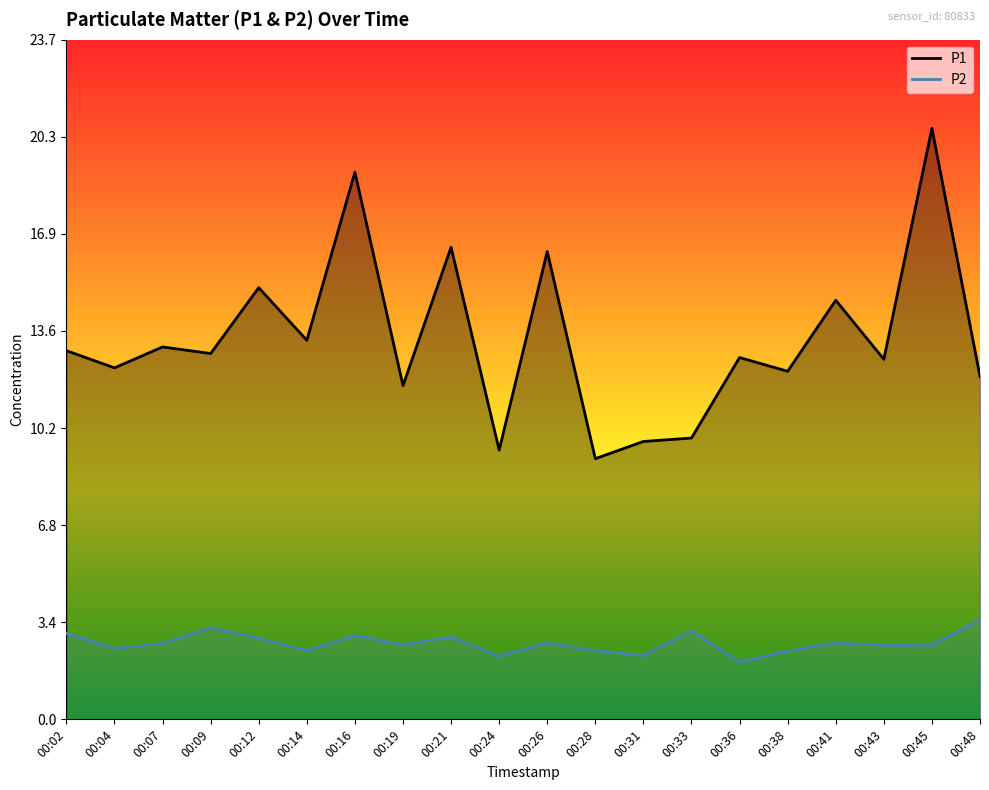

Reading right to left, what are all the values shown in this chart?

P1: 00:48=12.0	00:45=20.6	00:43=12.6	00:41=14.6	00:38=12.2	00:36=12.6	00:33=9.8	00:31=9.7	00:28=9.1	00:26=16.3	00:24=9.4	00:21=16.5	00:19=11.7	00:16=19.1	00:14=13.2	00:12=15.1	00:09=12.8	00:07=13.0	00:04=12.3	00:02=12.9
P2: 00:48=3.5	00:45=2.6	00:43=2.6	00:41=2.7	00:38=2.4	00:36=2.0	00:33=3.1	00:31=2.2	00:28=2.4	00:26=2.7	00:24=2.2	00:21=2.9	00:19=2.6	00:16=2.9	00:14=2.4	00:12=2.8	00:09=3.2	00:07=2.6	00:04=2.5	00:02=3.0